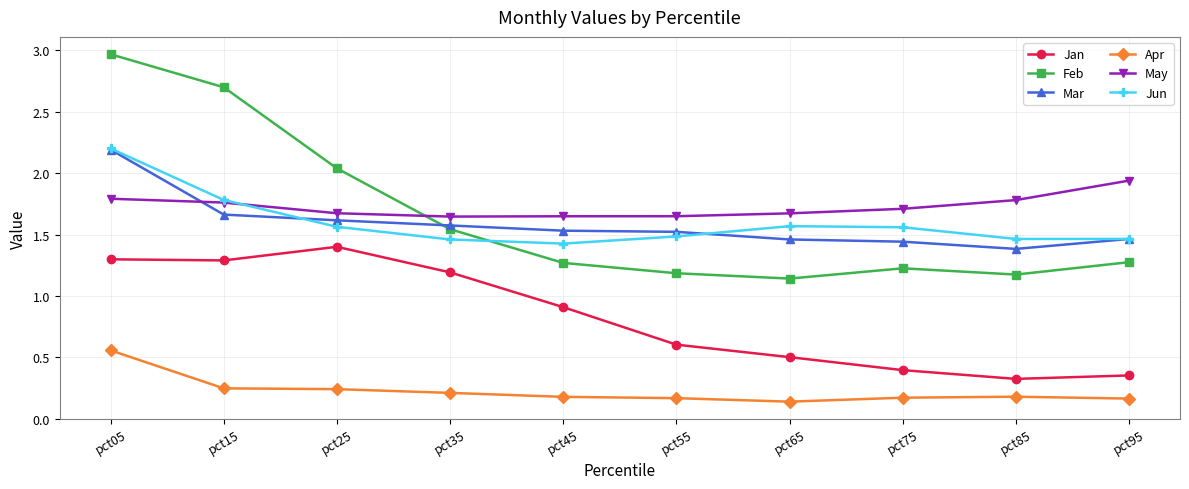

What is the highest value of the Mar series?

2.2